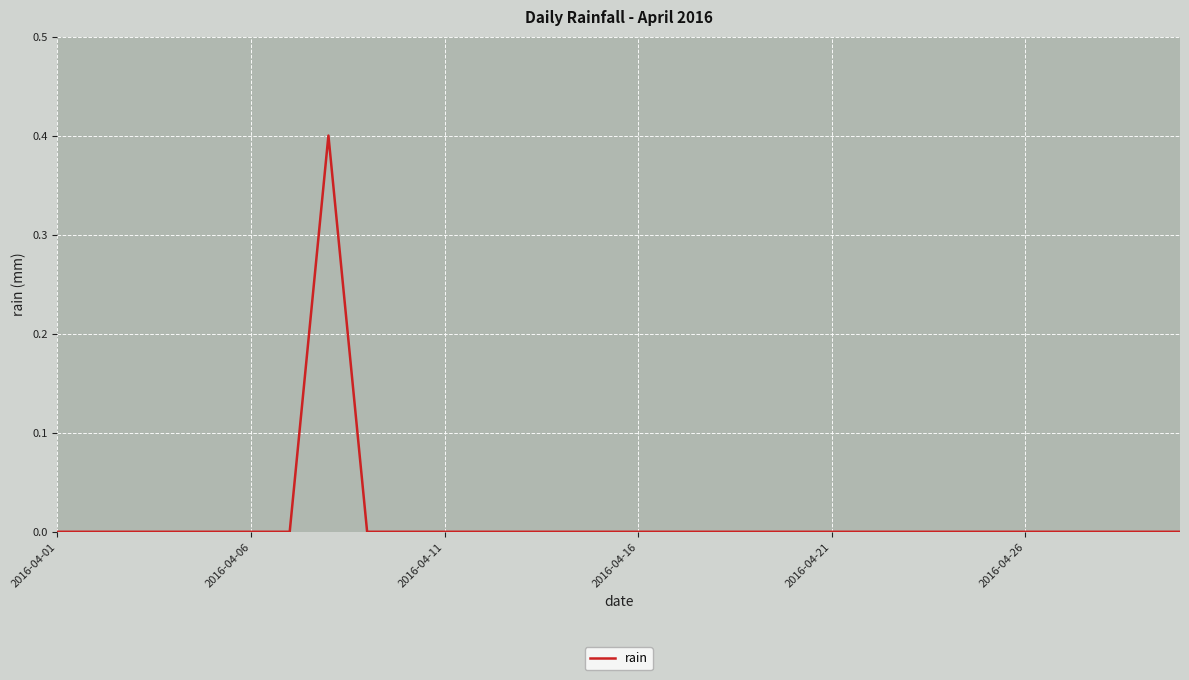

What is the greatest value displayed?

0.4